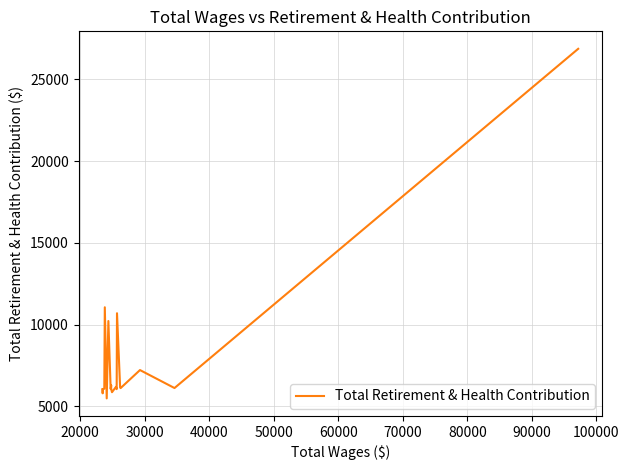

True or false: the data has more than 0 interior local peaks.

True